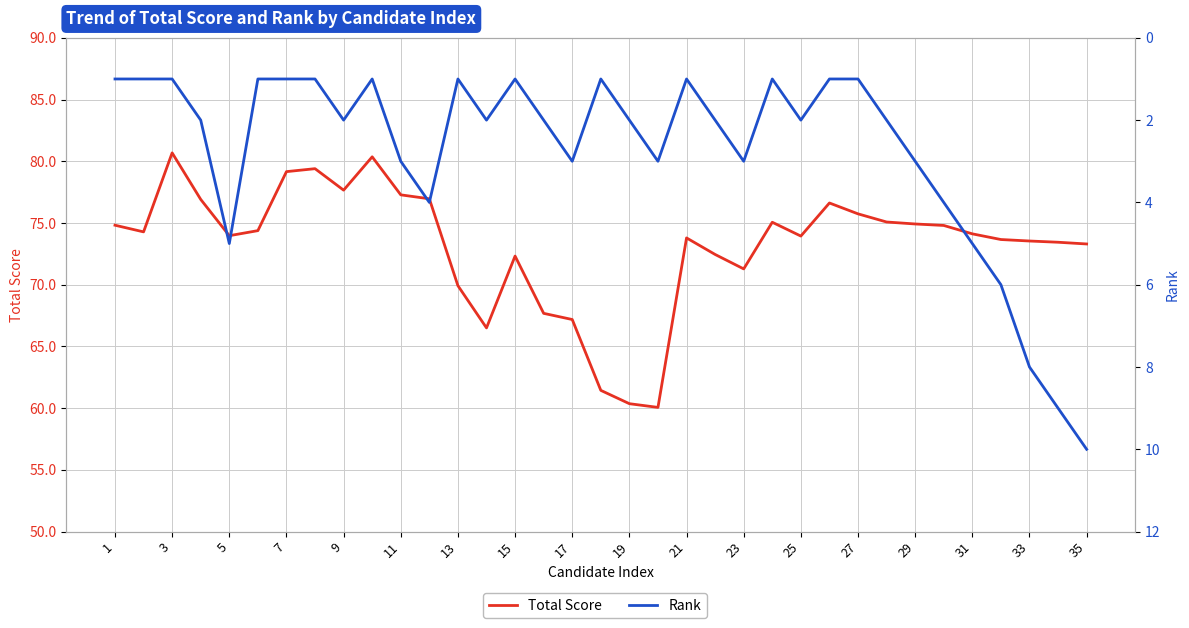

Which series has the largest total across all categories?

Total Score